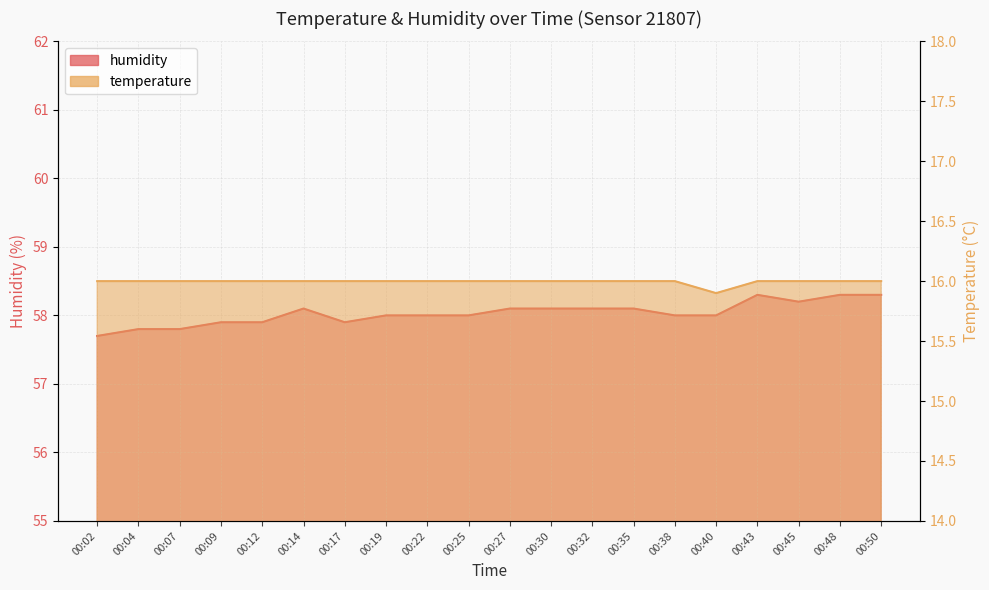

How many interior local valleys does the temperature series have?

1